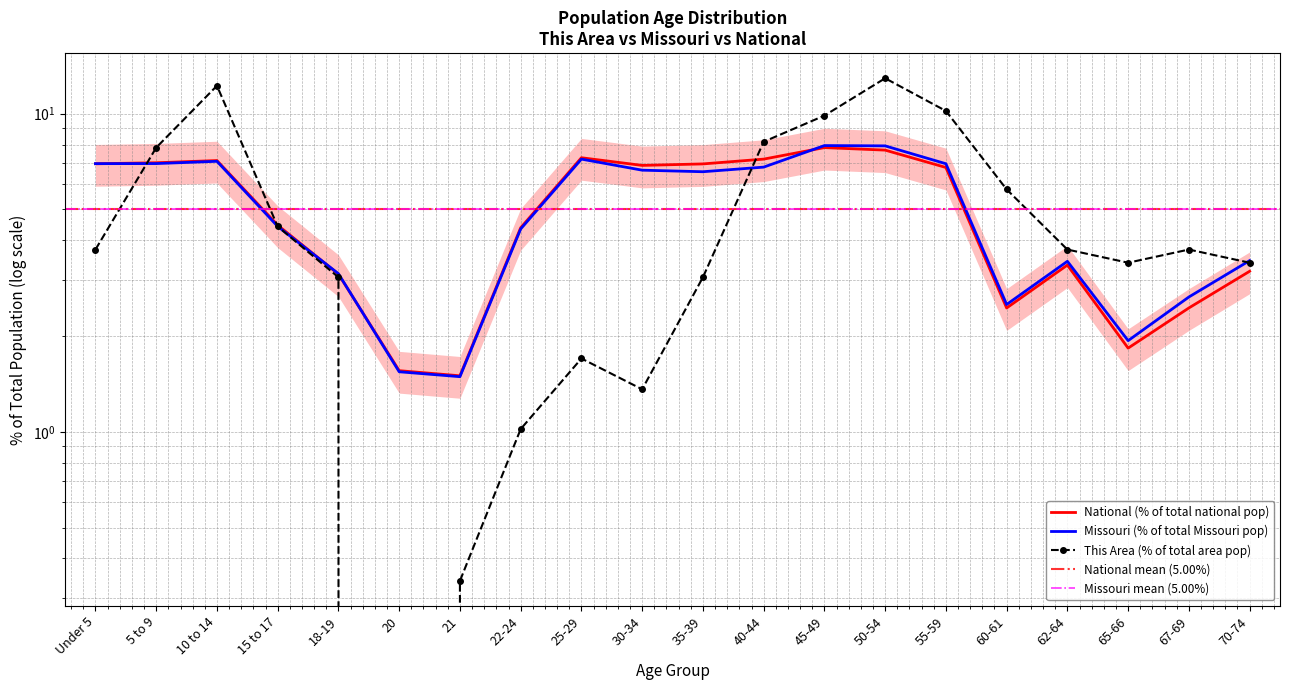

How many data points does each series have?

20